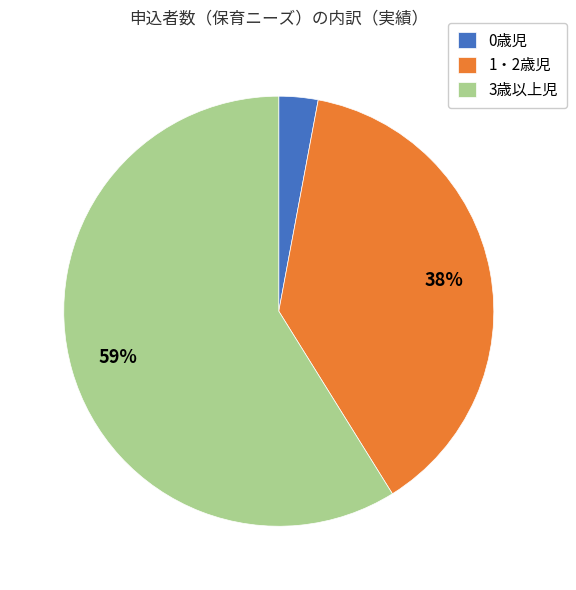

To the nearest percent, what is the combined percentage of 0歳児 and 3歳以上児?

62%